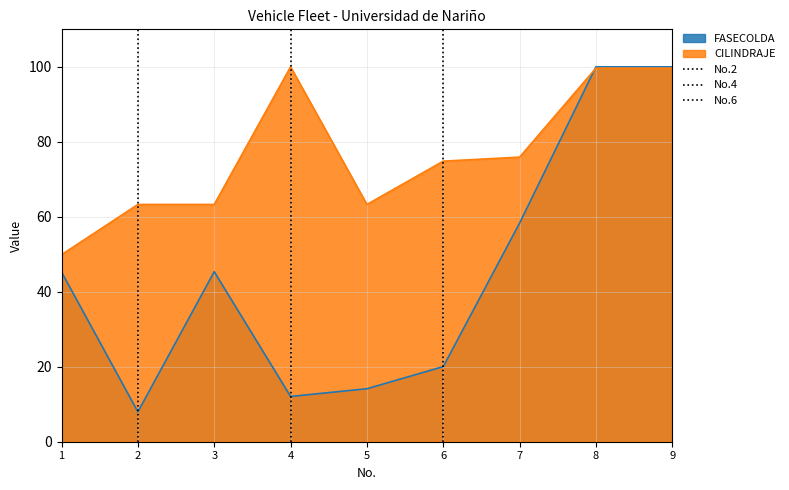

Where is FASECOLDA nearest to the value 53?

7